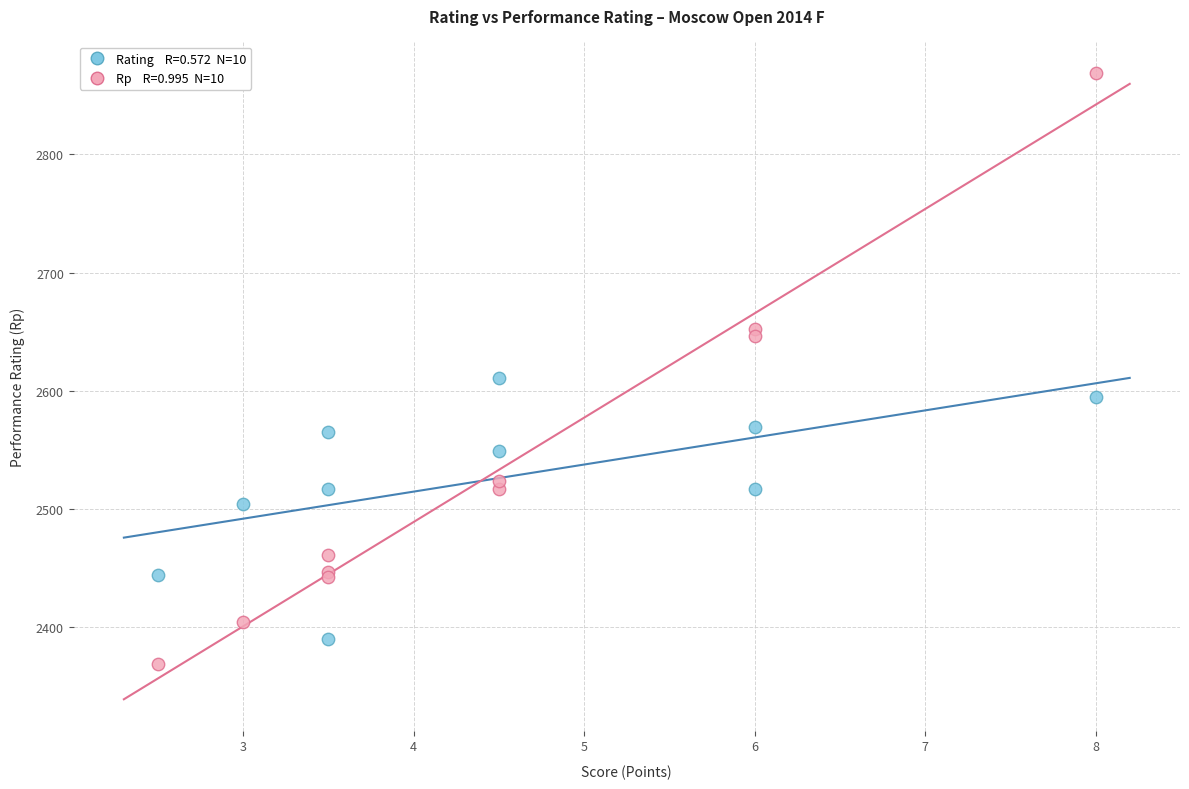

Across all series, what Y value is closest to 2619?

2611